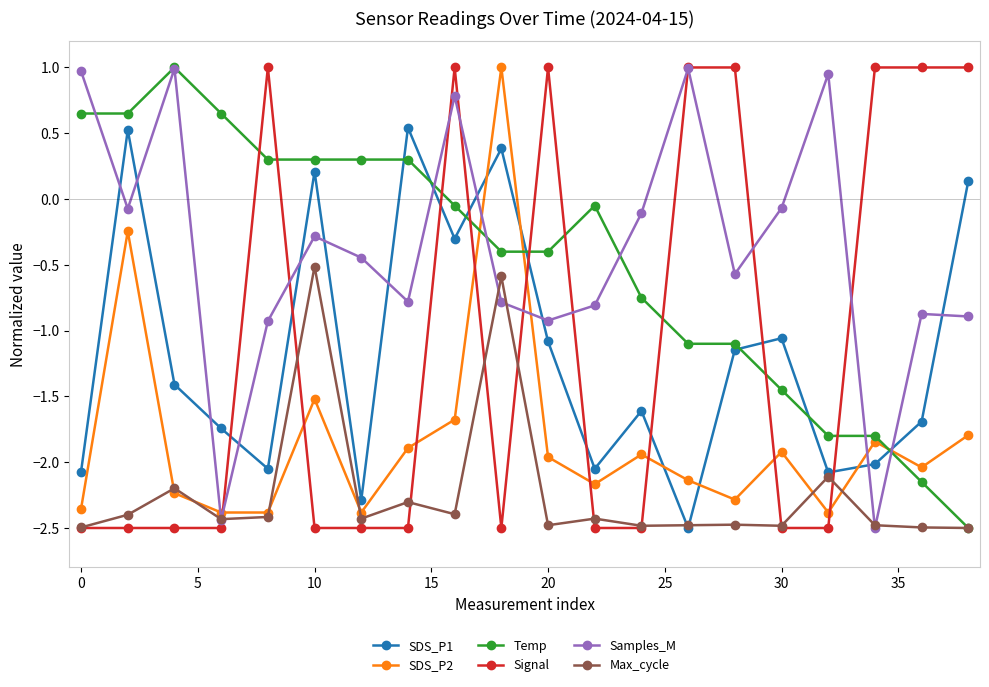

At how many categories does at least one series exceed 0?

17